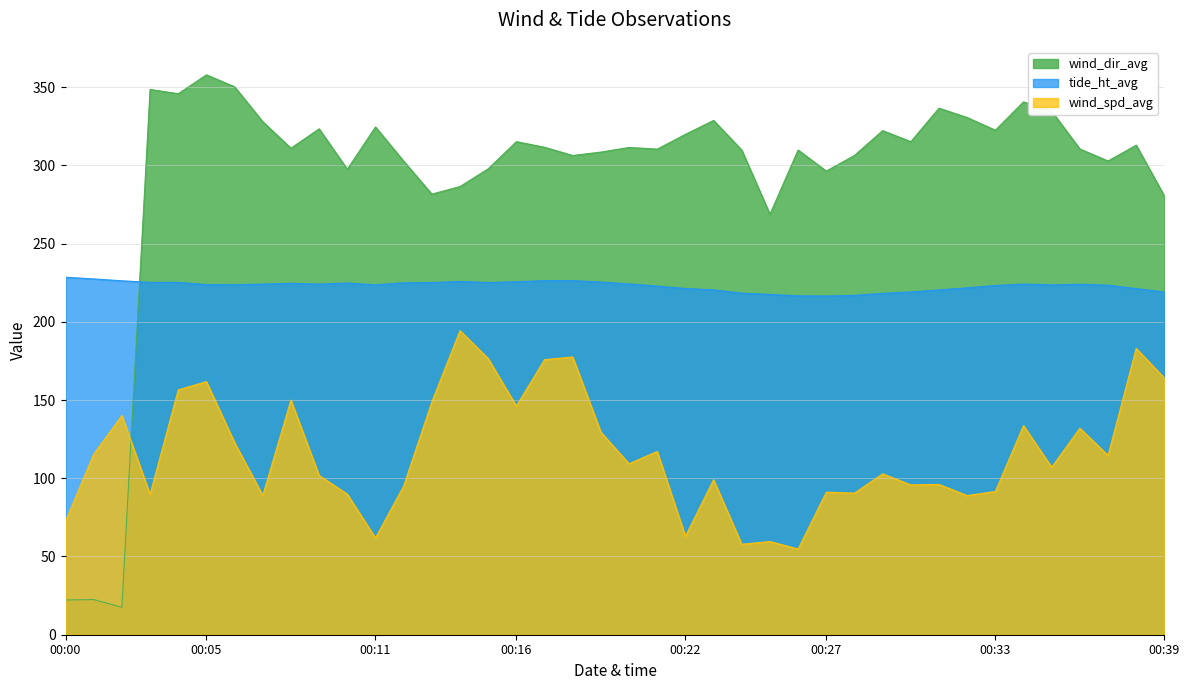

Which series has the largest total across all categories?

wind_dir_avg